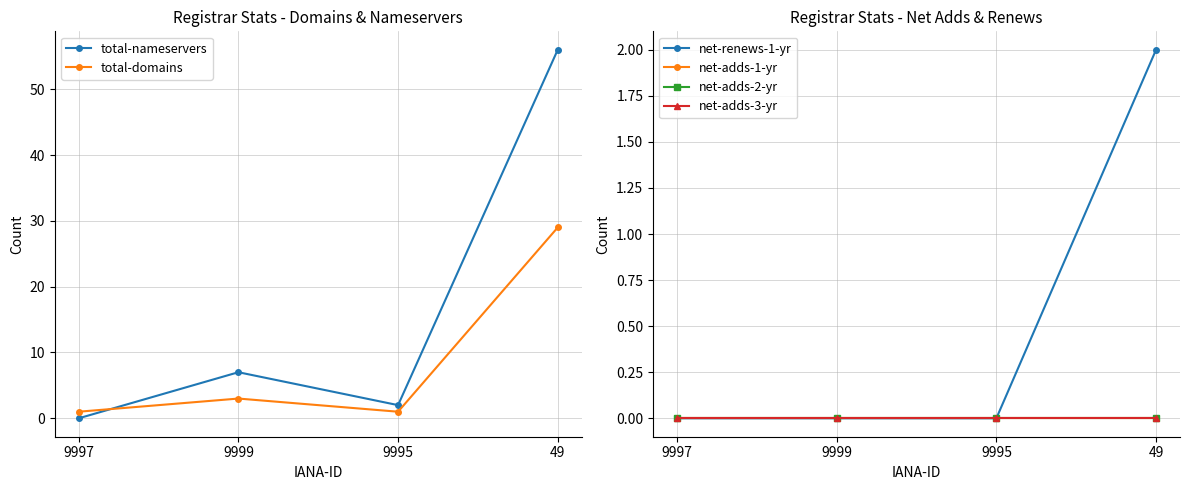

Which category has the highest value in the total-nameservers series?

49